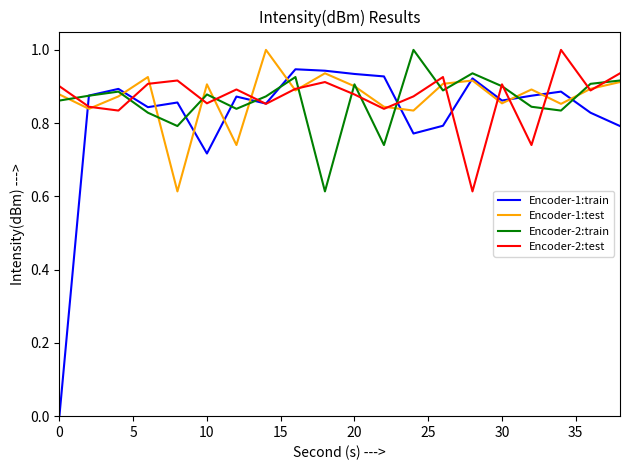

Which series has the widest spread of values?

Encoder-1:train